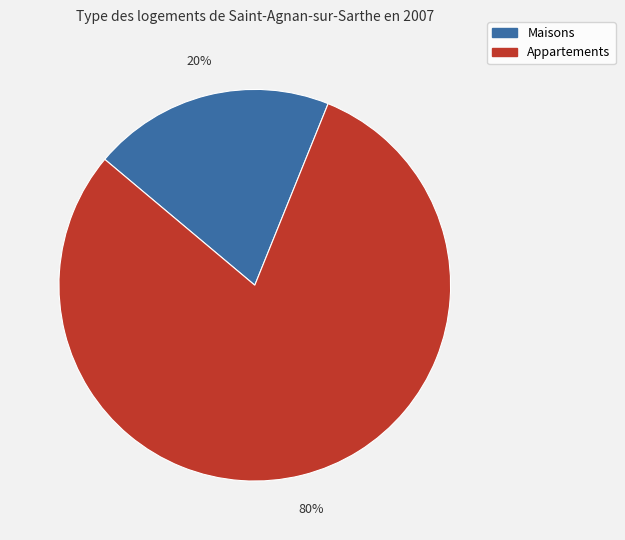

To the nearest percent, what is the average slice percentage?

50%